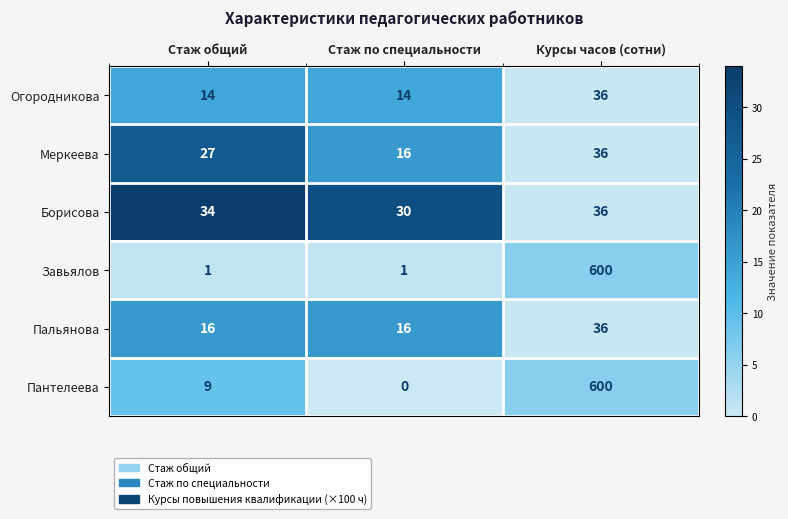

Is the value of Завьялов at Стаж по специальности greater than the value of Борисова at Стаж общий?

No